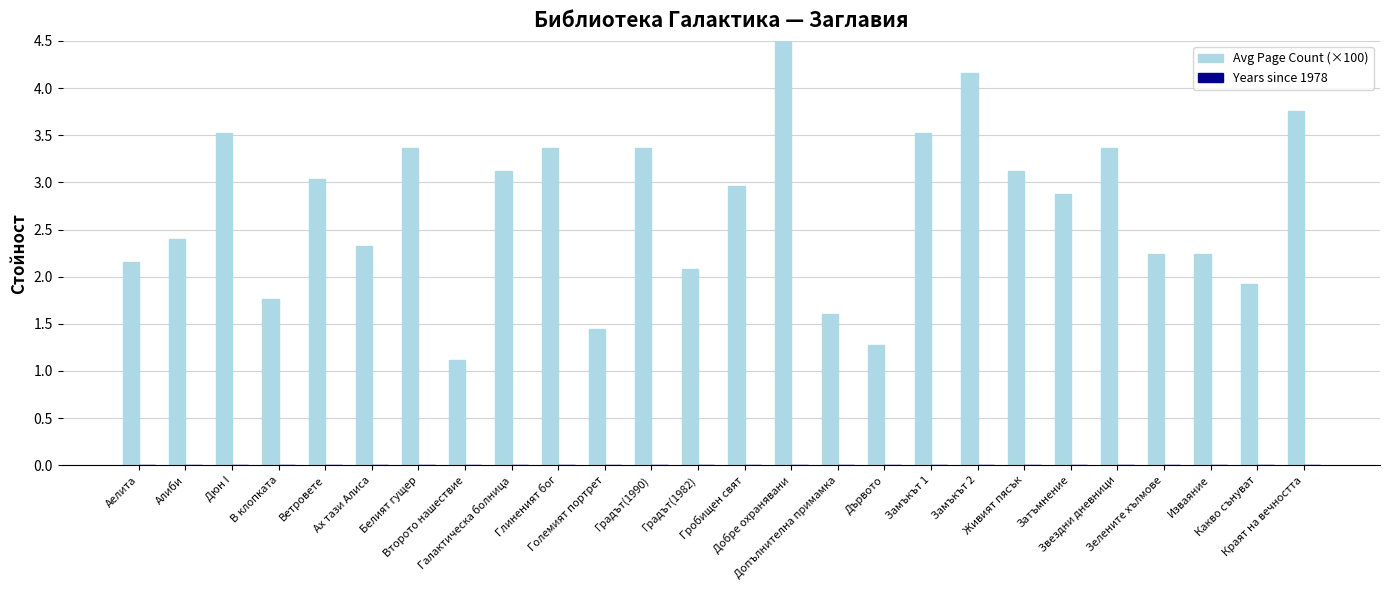

Is the value of Avg Page Count (x100) at Замъкът 2 greater than the value of Years since 1978 at Градът(1990)?

Yes